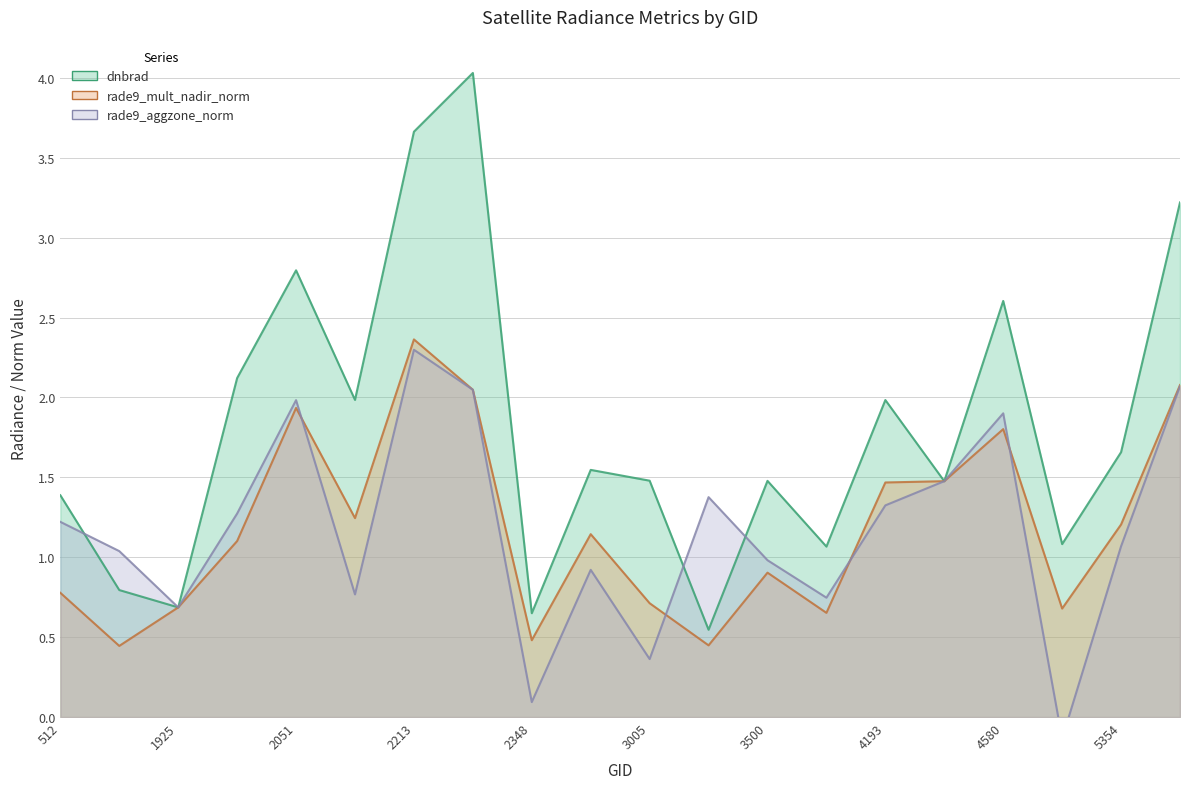

What is the average value of the rade9_mult_nadir_norm series?

1.2